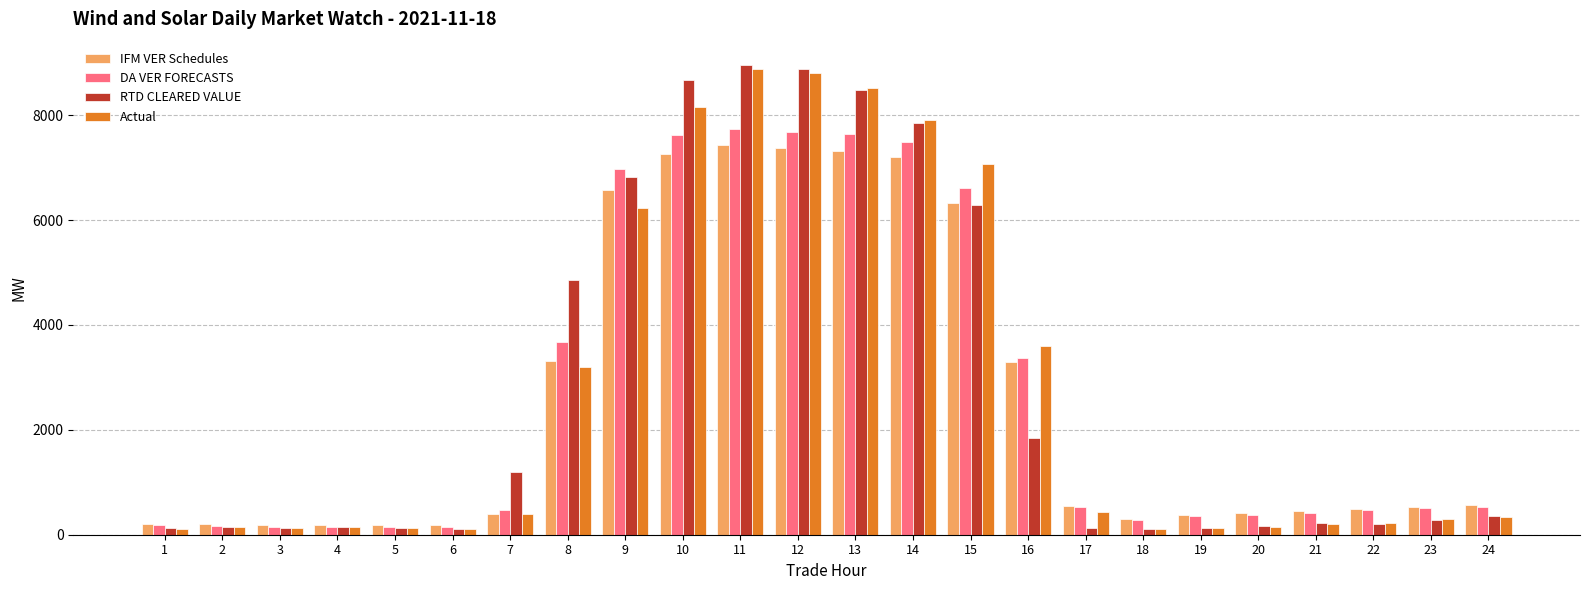

Are the bars grouped side by side (vs. stacked)?

Yes